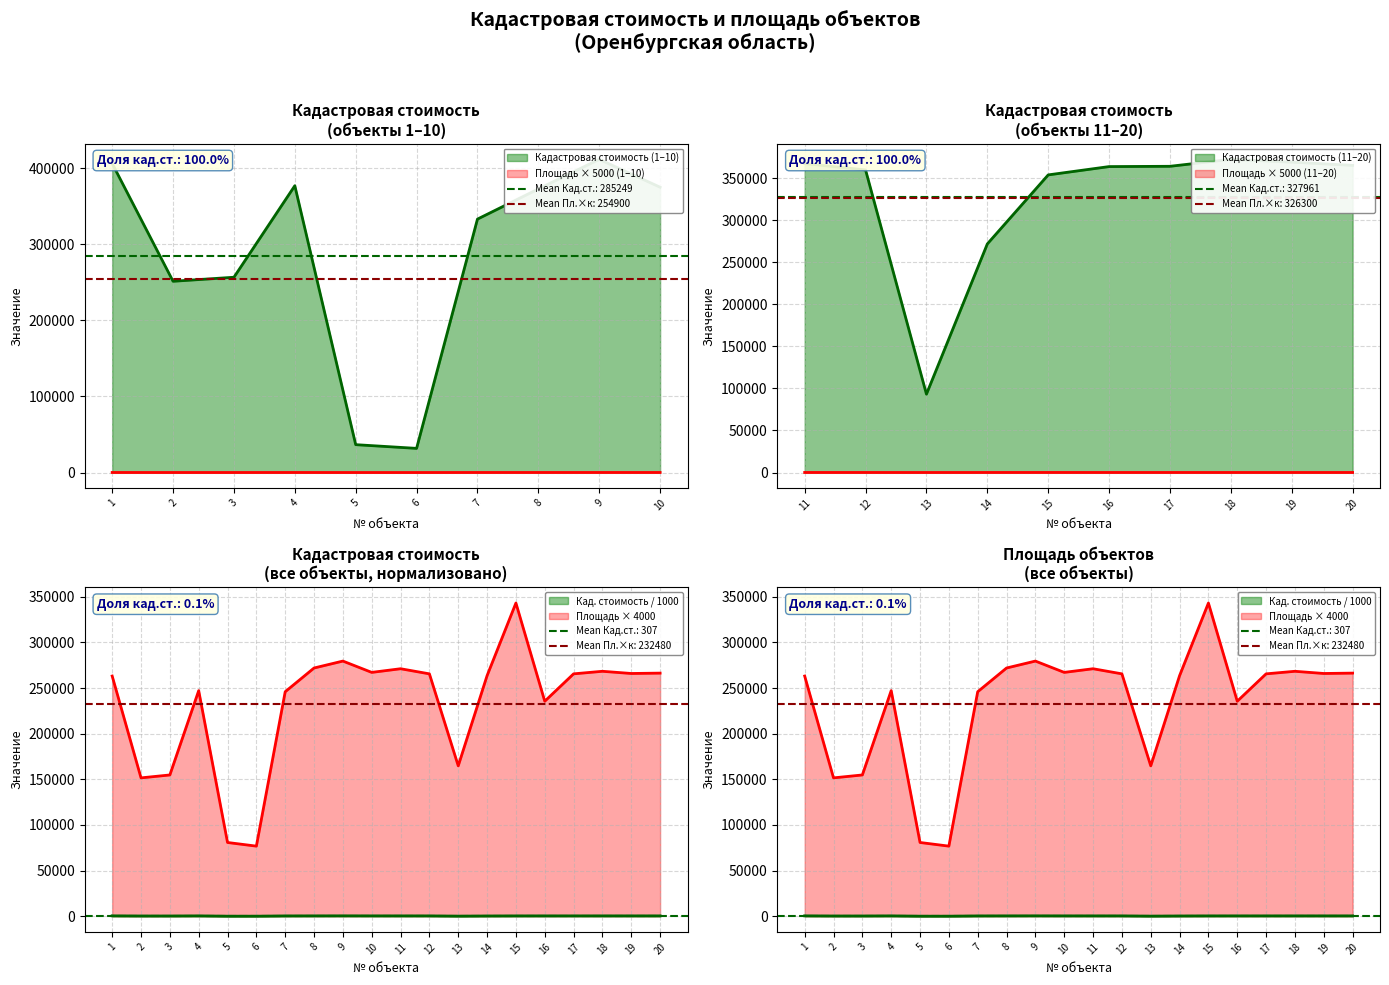

In Крайняя кадастровая стоимость, how many points are lower than both neighbors (excluding endpoints)?

3